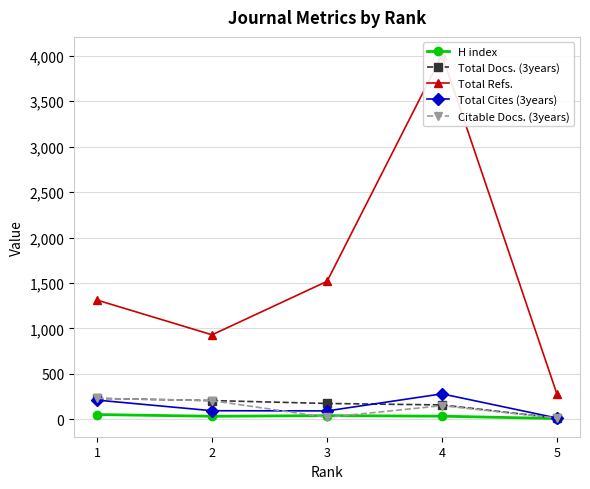

Reading left to right, transcribe all the data shown in this chart.

H index: 51	32	39	33	7
Total Docs. (3years): 229	205	173	157	12
Total Refs.: 1311	929	1518	4009	275
Total Cites (3years): 210	93	91	279	12
Citable Docs. (3years): 229	204	20	149	12